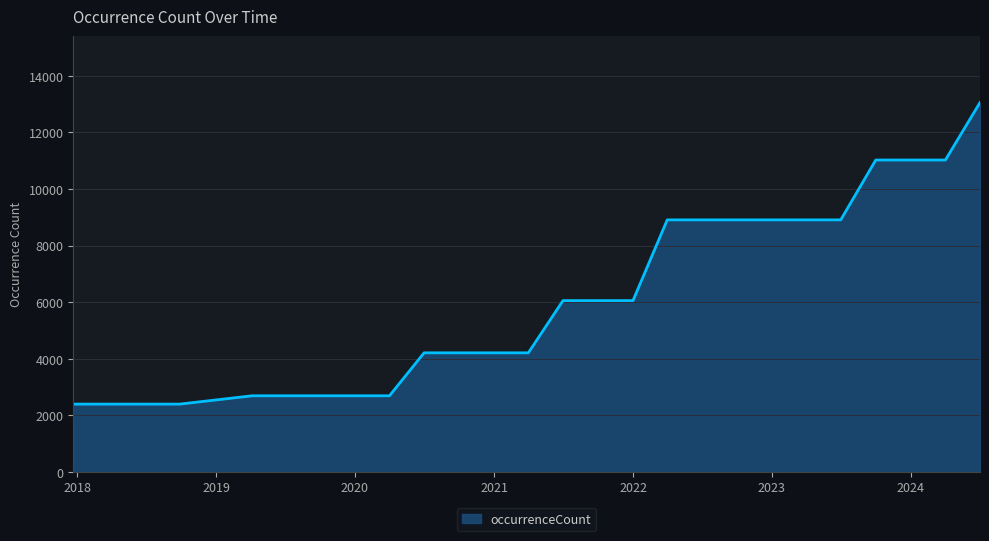

What is the difference between the maximum and minimum values?

10662